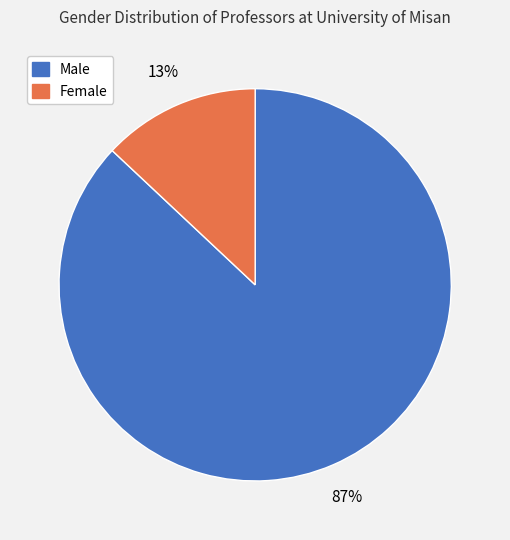

To the nearest percent, what is the average slice percentage?

50%